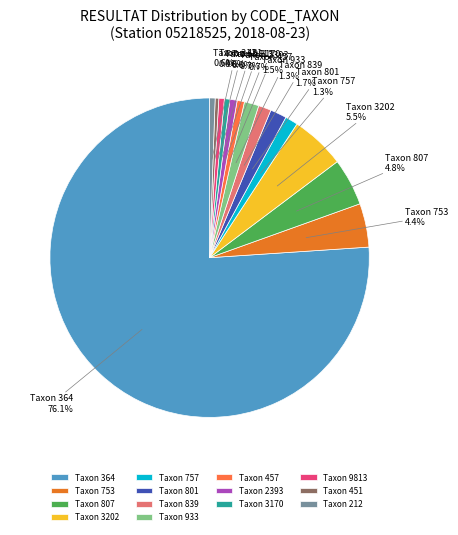

To the nearest percent, what is the average slice percentage?

7%